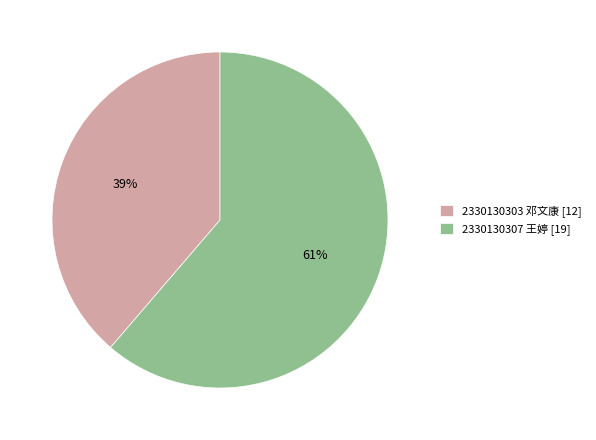

Combined, do 2330130307 and 2330130303 account for over 50%?

Yes